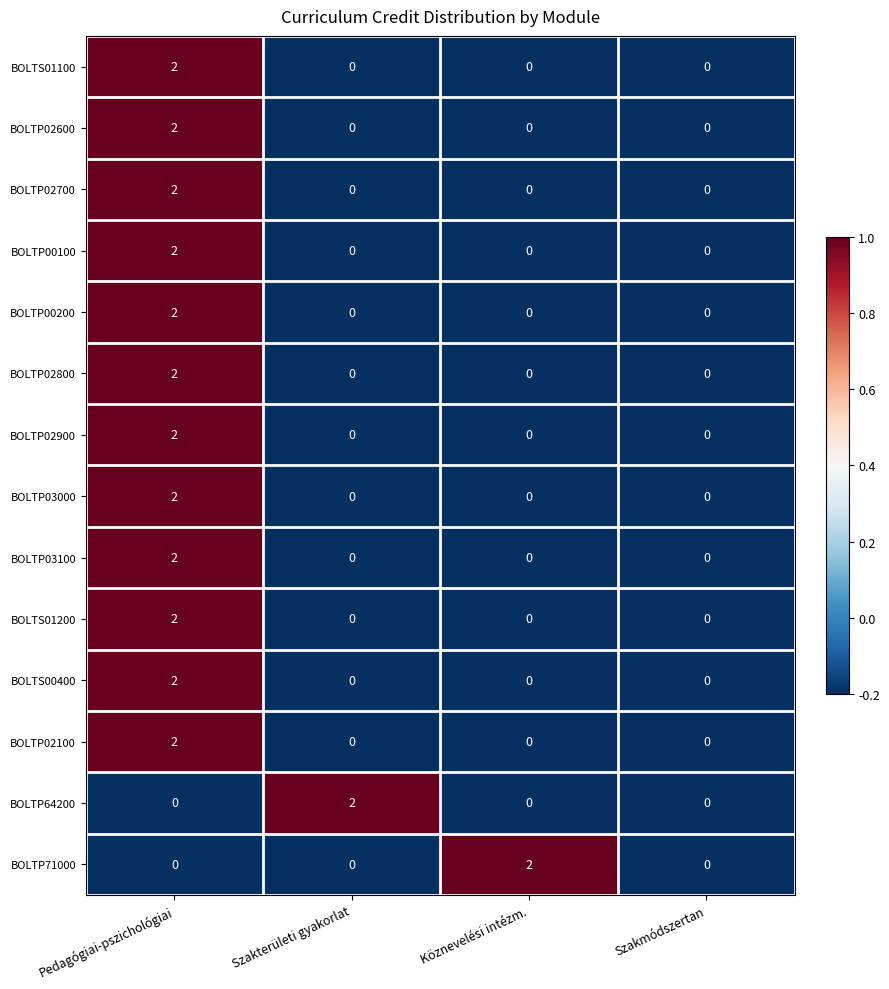

At which category is the sum across all series the highest?

Pedagógiai-pszichológiai